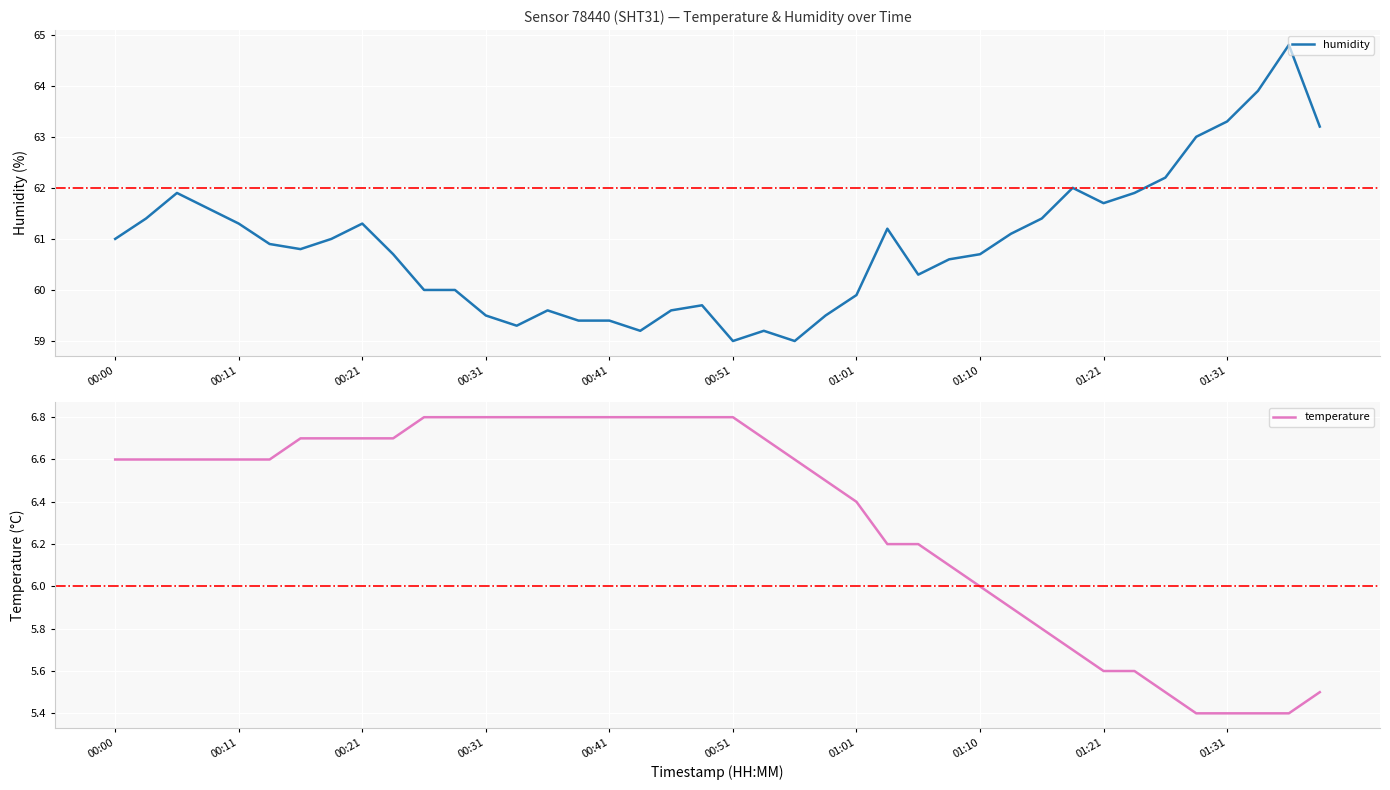

What is the maximum value for humidity?

64.8